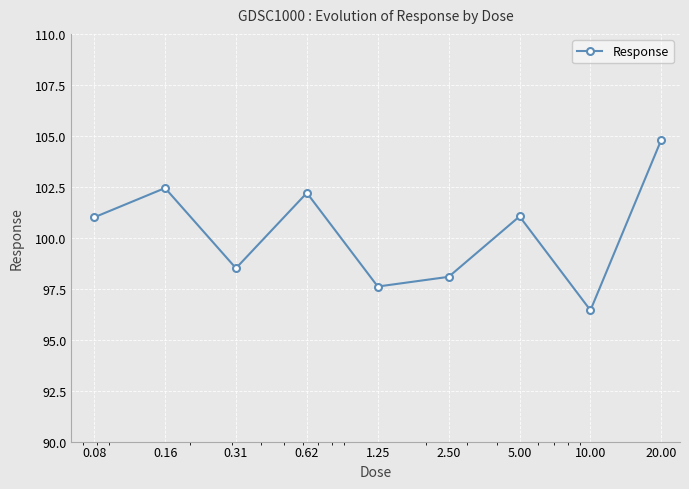

Reading left to right, what are all the values shown in this chart?

101.0	102.4	98.5	102.2	97.6	98.1	101.0	96.4	104.8